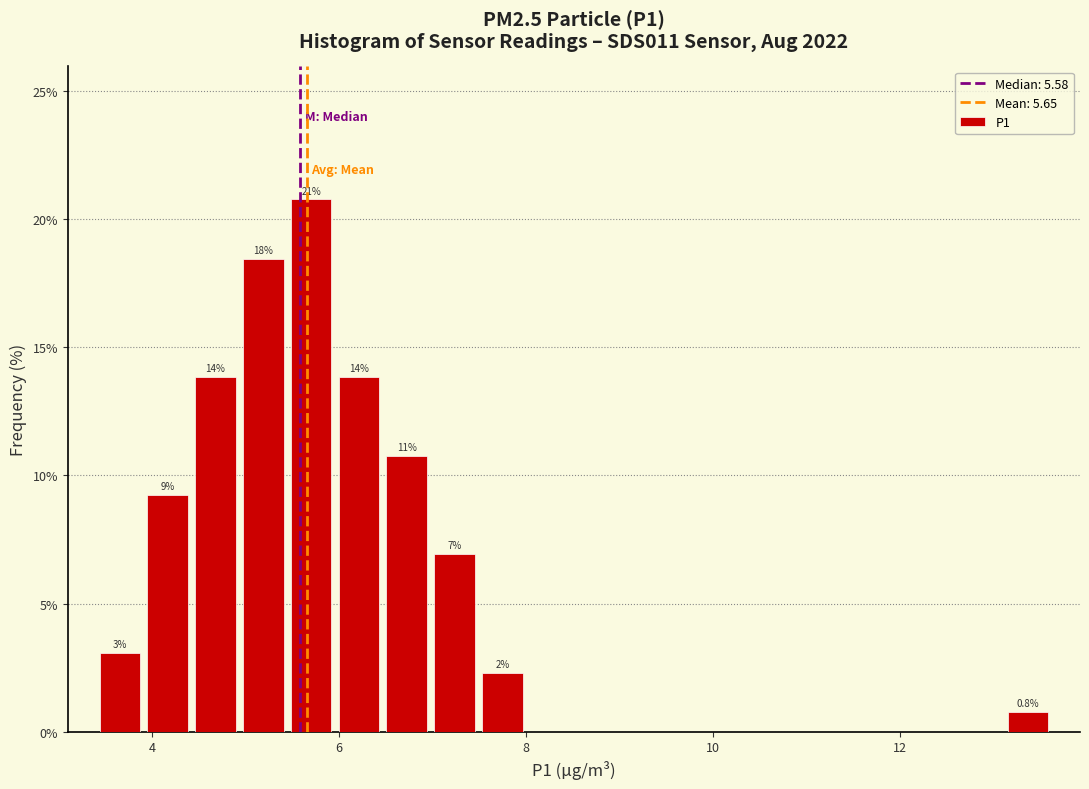

Read against the x-axis, roughly where is the centre of the tallest bar?

5.8